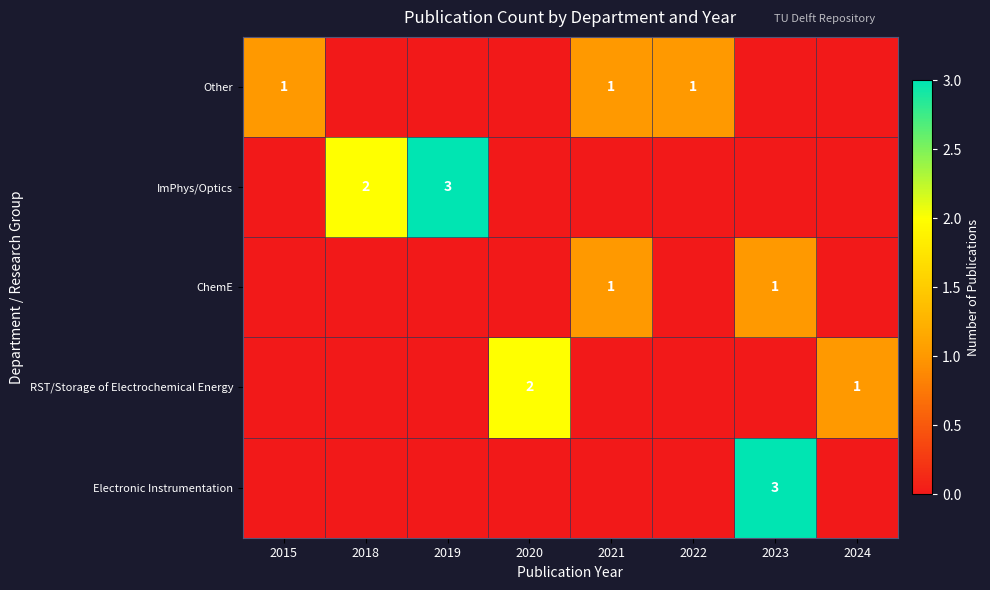

True or false: ImPhys/Optics has a value of 0 at 2015.

True